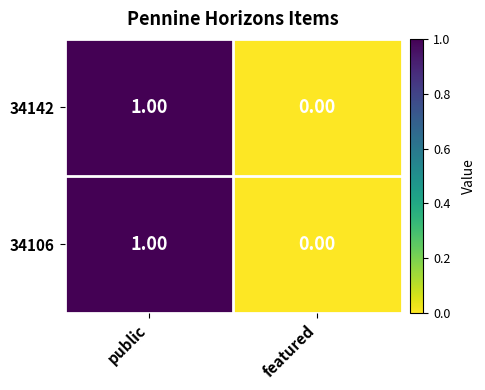

Is the value of 34106 at featured greater than the value of 34142 at public?

No